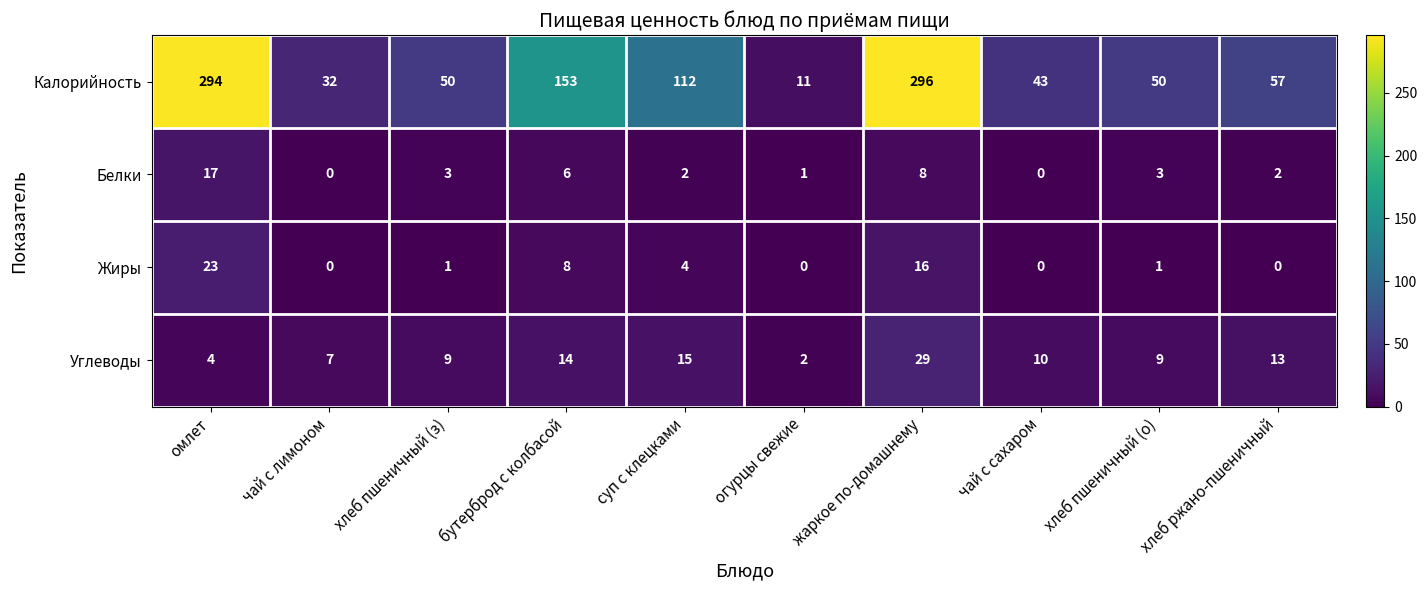

At огурцы свежие, list the series in order from largest to smallest.

Калорийность, Углеводы, Белки, Жиры